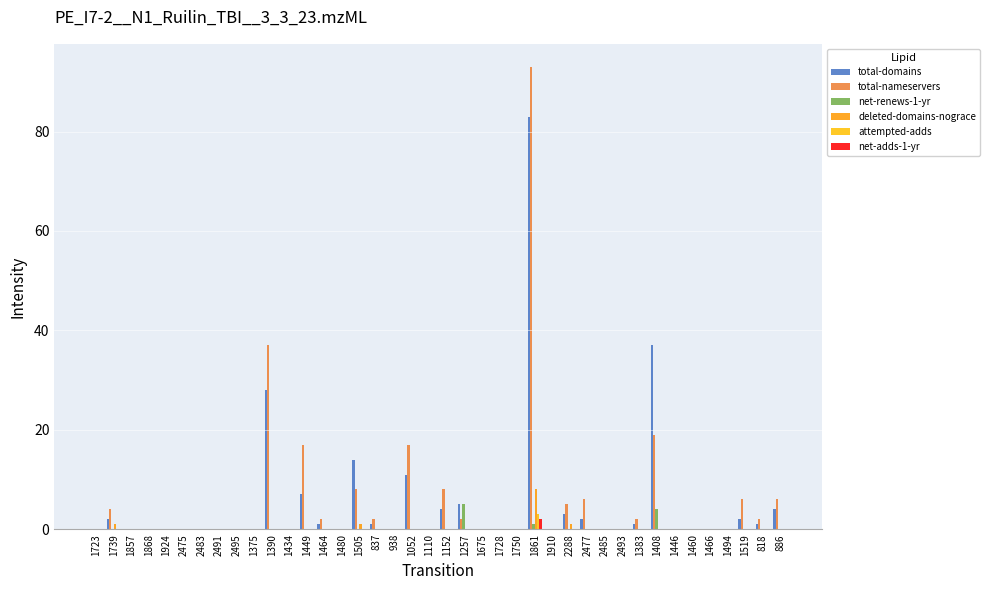

Count the number of data series in this chart.

6